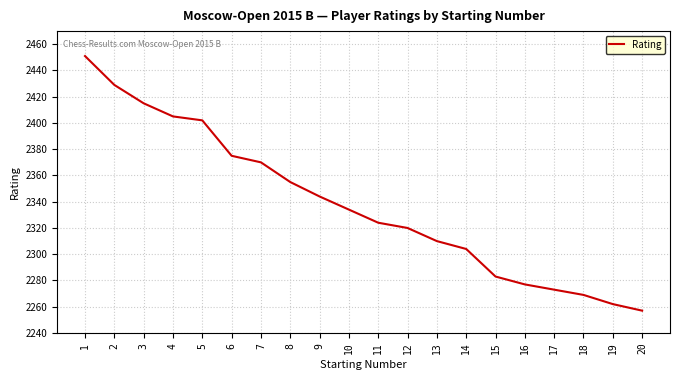

Which category has the highest value across all series?

1